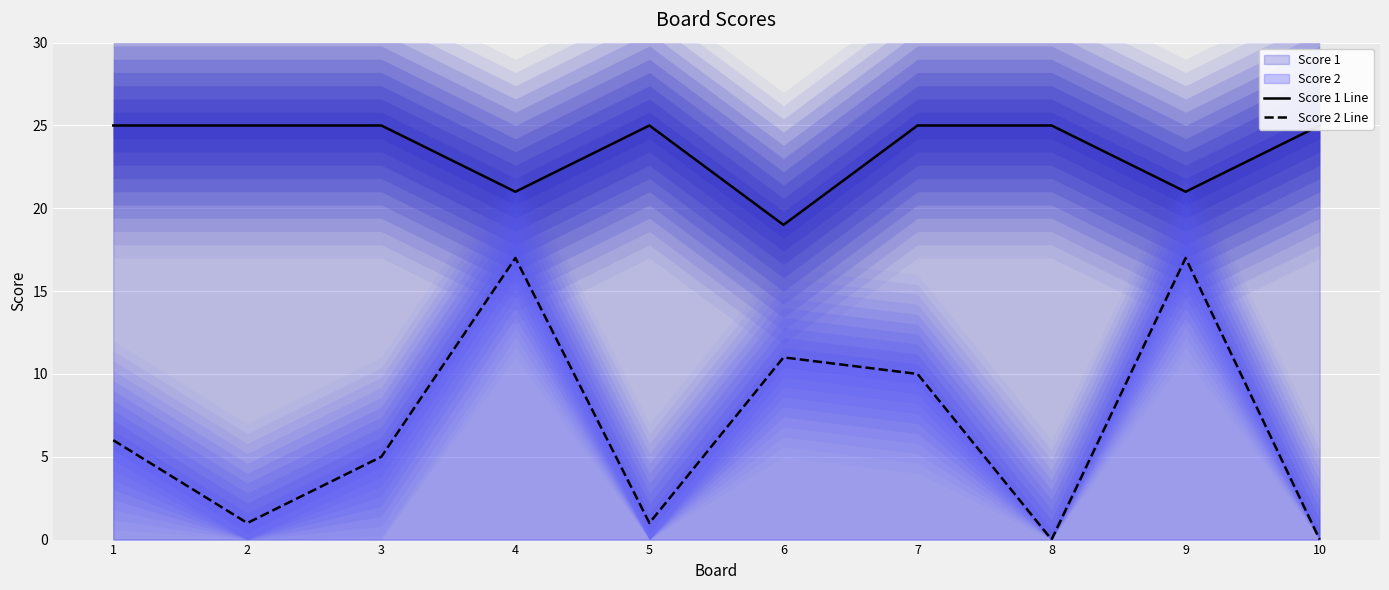

True or false: Score 1 Line has more than 1 interior local peaks.

False